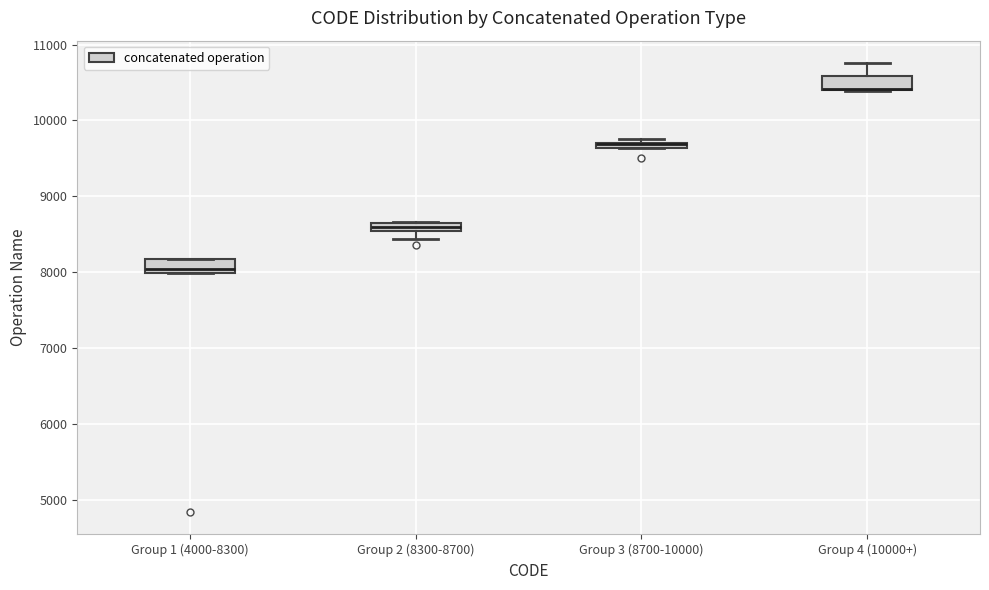

Where is the upper edge of the box for Group 2 (8300-8700) on the y-axis? The values are not printed on the chart, so give them approximately, as read against the axis.

8600